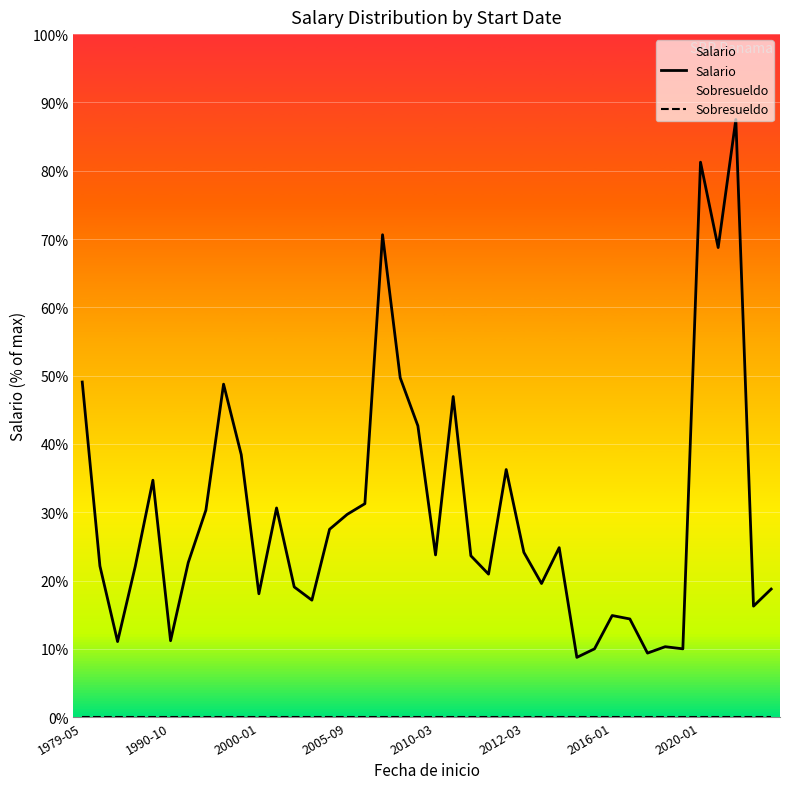

True or false: Sobresueldo has more than 2 interior local peaks.

False